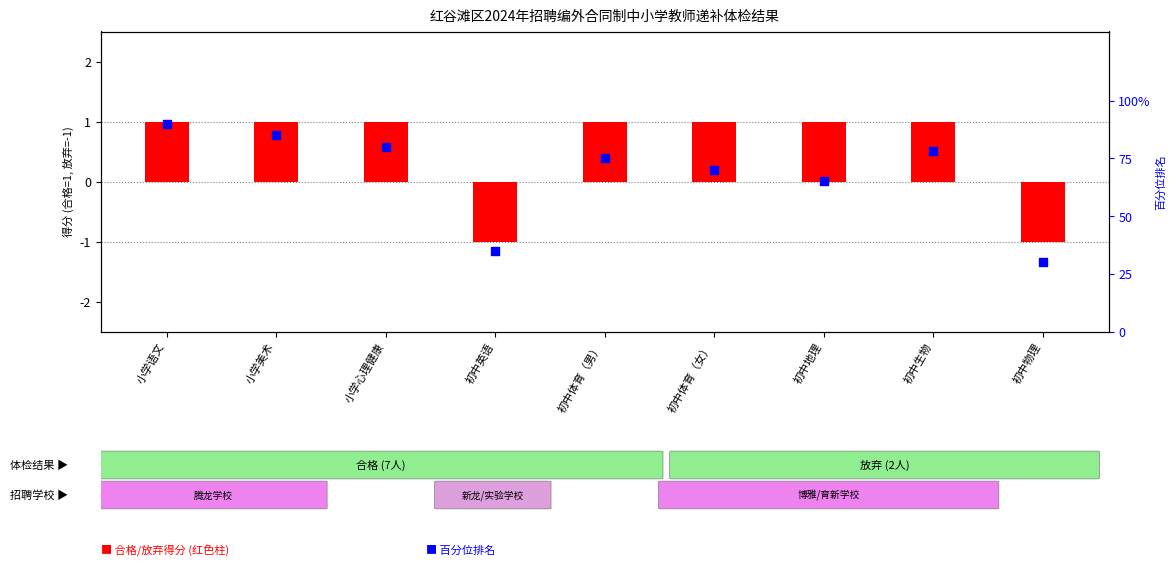

What is the change in value from 小学语文 to 初中体育（女）?

-20